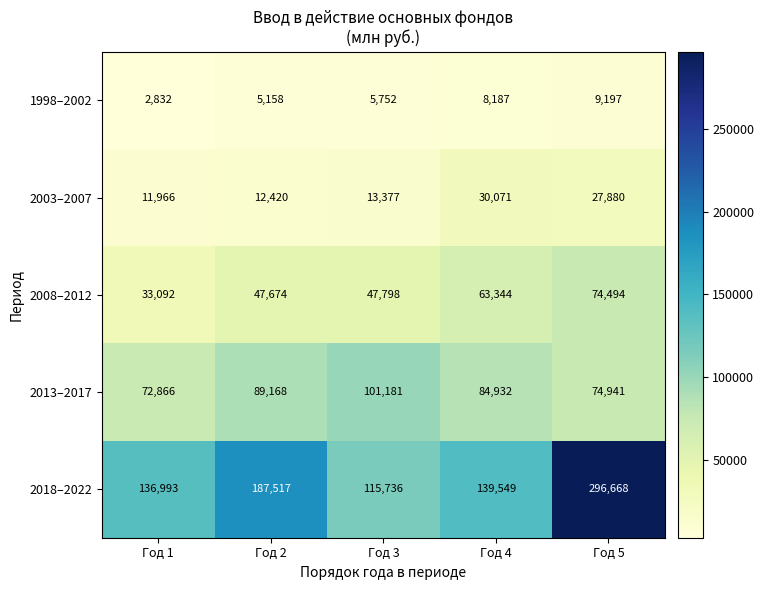

What is the average value of the 2013–2017 series?

84618